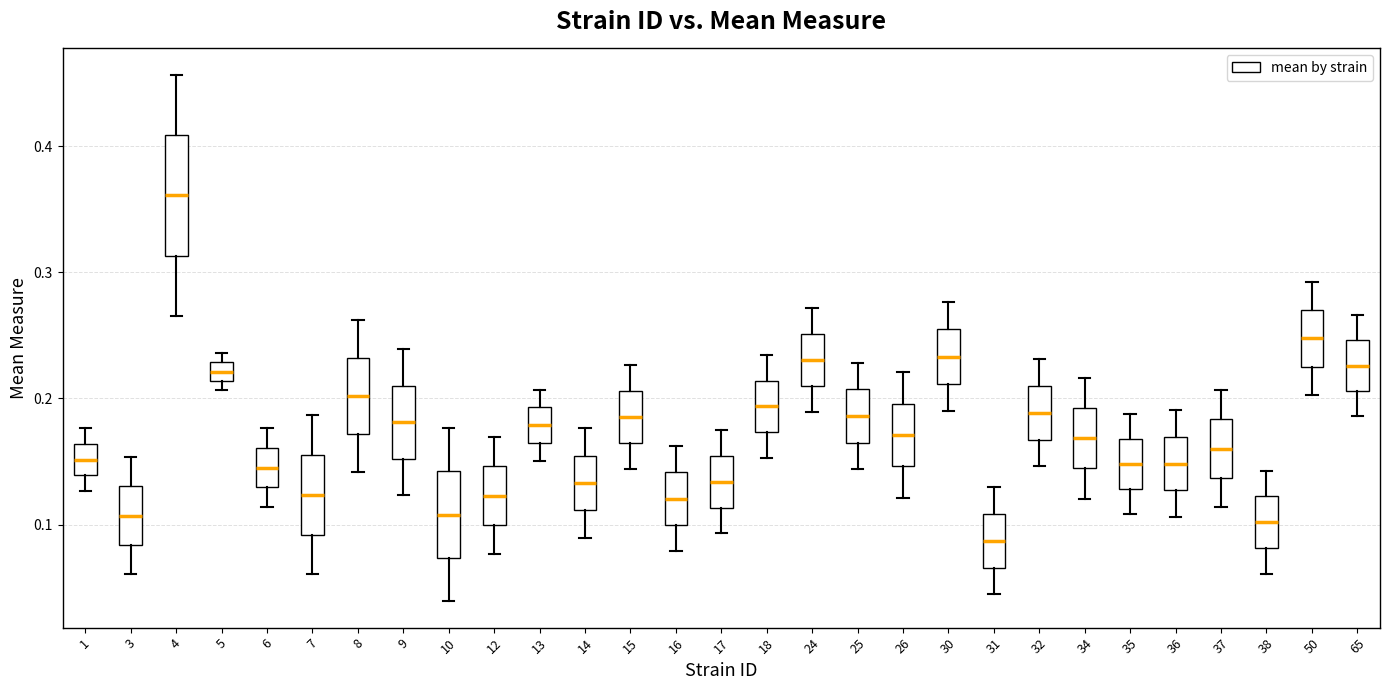

Where is the lower edge of the box at x = 15 on the y-axis? The values are not printed on the chart, so give them approximately, as read against the axis.

0.16